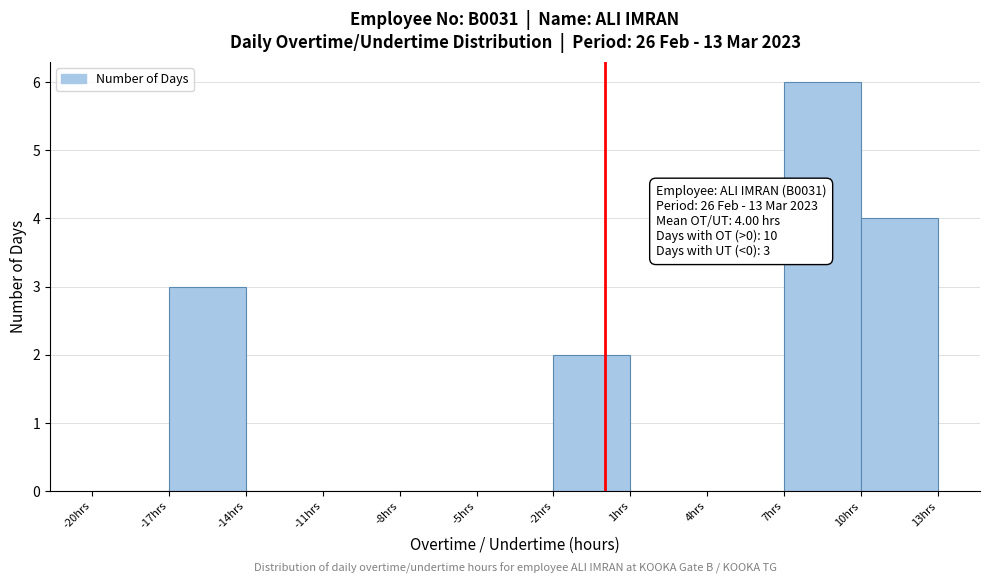

Which range on the x-axis has the tallest bar?

7 to 10